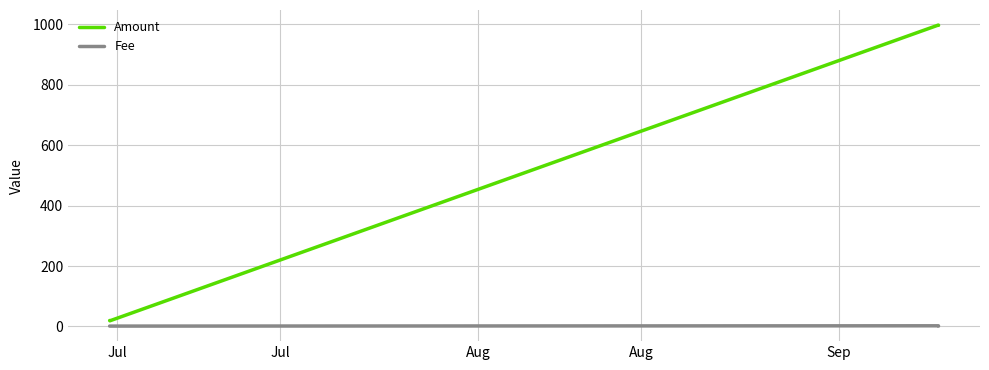

What are all the series names shown in the legend?

Amount, Fee